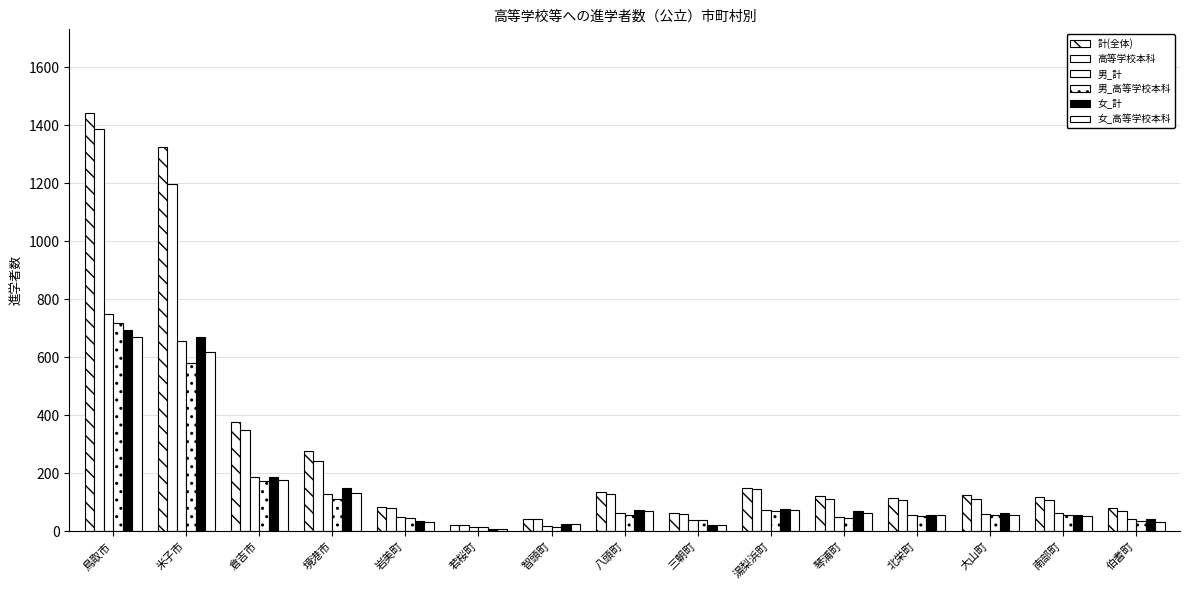

List the series in order of their peak value, highest first.

計(全体), 高等学校本科, 男_計, 男_高等学校本科, 女_計, 女_高等学校本科